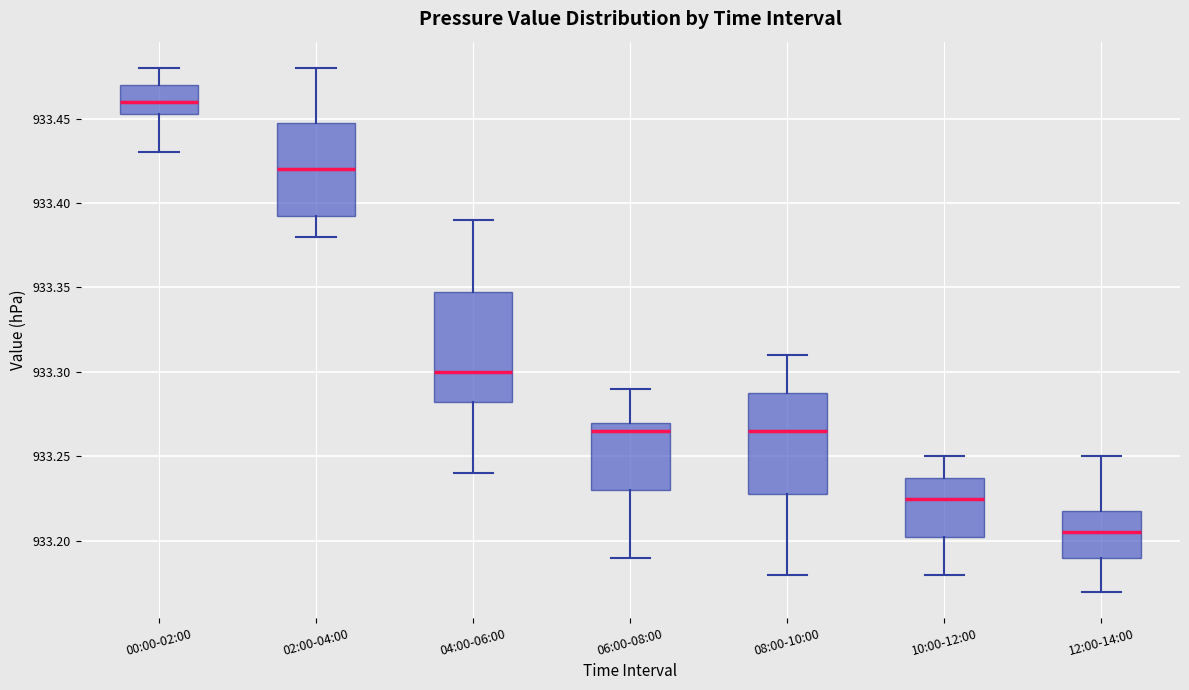

Reading left to right, transcribe this box plot: for each box, give where its median line is, the range the box spans, and where its two whiskers end, as read against the y-axis. The values are not printed on the chart, so give them approximately, as read against the axis.

00:00-02:00: median 933.460, box 933.455 to 933.470, whiskers 933.430 to 933.480
02:00-04:00: median 933.420, box 933.395 to 933.450, whiskers 933.380 to 933.480
04:00-06:00: median 933.300, box 933.285 to 933.350, whiskers 933.240 to 933.390
06:00-08:00: median 933.265, box 933.230 to 933.270, whiskers 933.190 to 933.290
08:00-10:00: median 933.265, box 933.230 to 933.290, whiskers 933.180 to 933.310
10:00-12:00: median 933.225, box 933.205 to 933.240, whiskers 933.180 to 933.250
12:00-14:00: median 933.205, box 933.190 to 933.220, whiskers 933.170 to 933.250